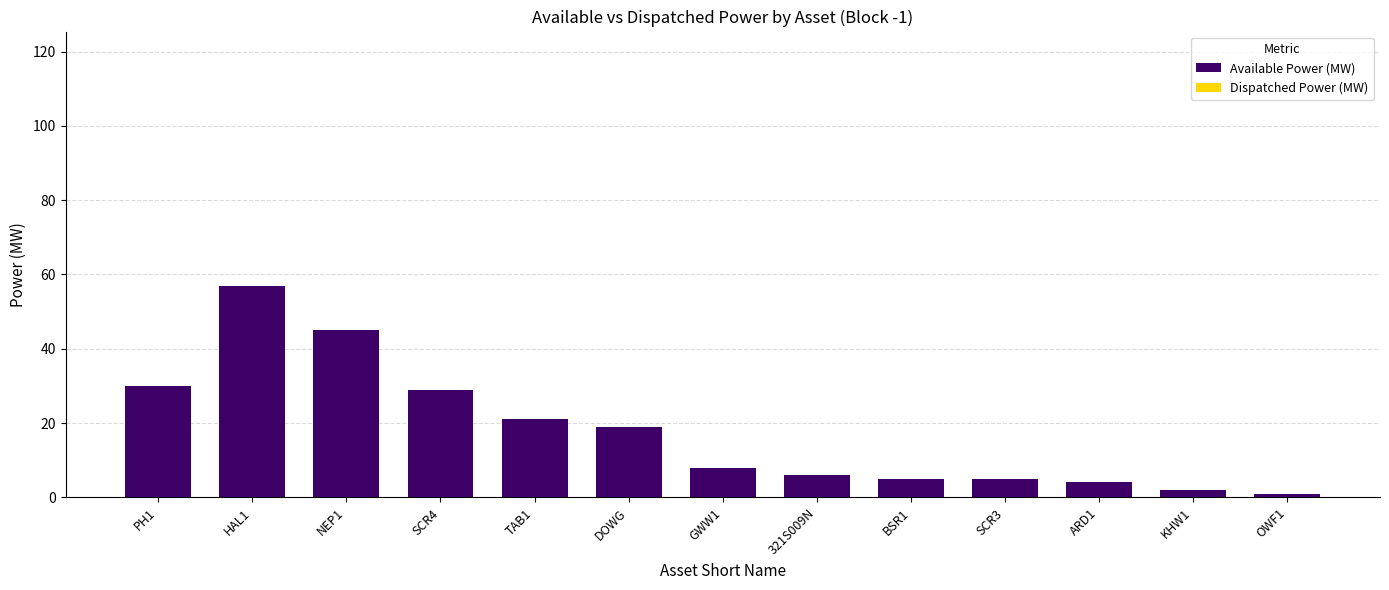

Reading left to right, what are all the values shown in this chart?

30	57	45	29	21	19	8	6	5	5	4	2	1